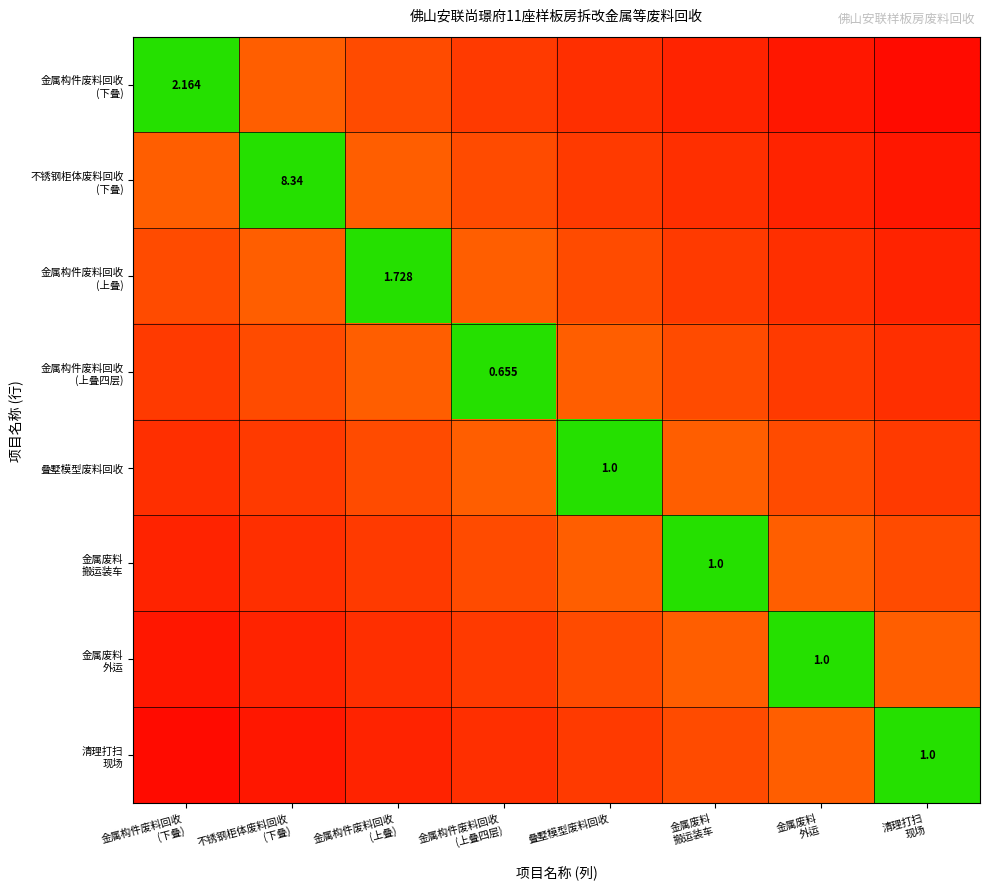

The value of 清理打扫 现场 at 金属废料 搬运装车 is 1.3. True or false?

False